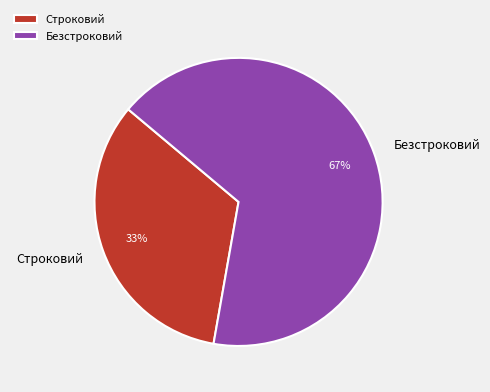

Between Безстроковий and Строковий, which is larger?

Безстроковий